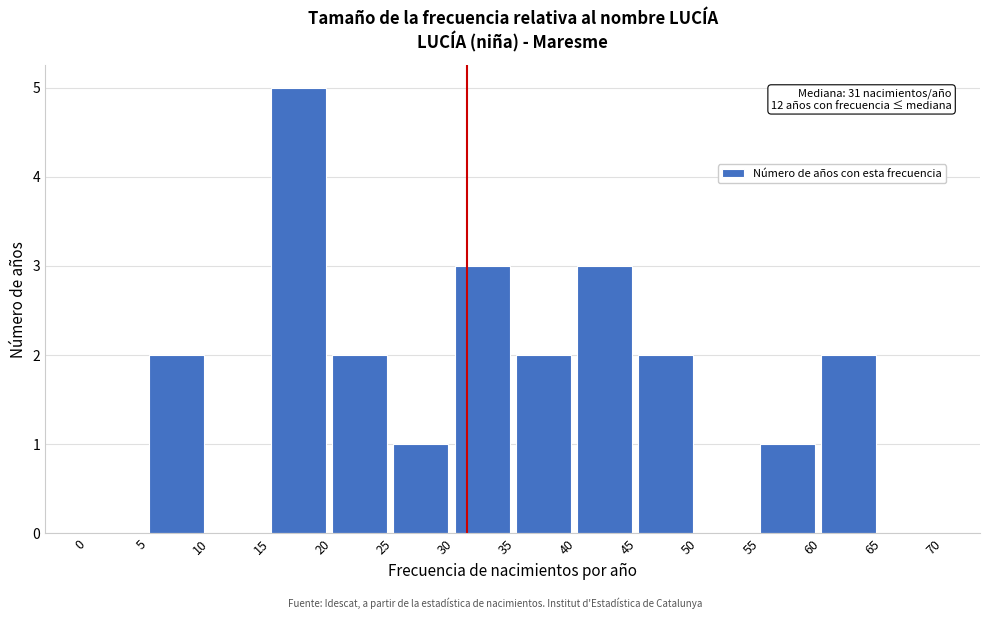

Over which range of the x-axis is the bar tallest?

15 to 20